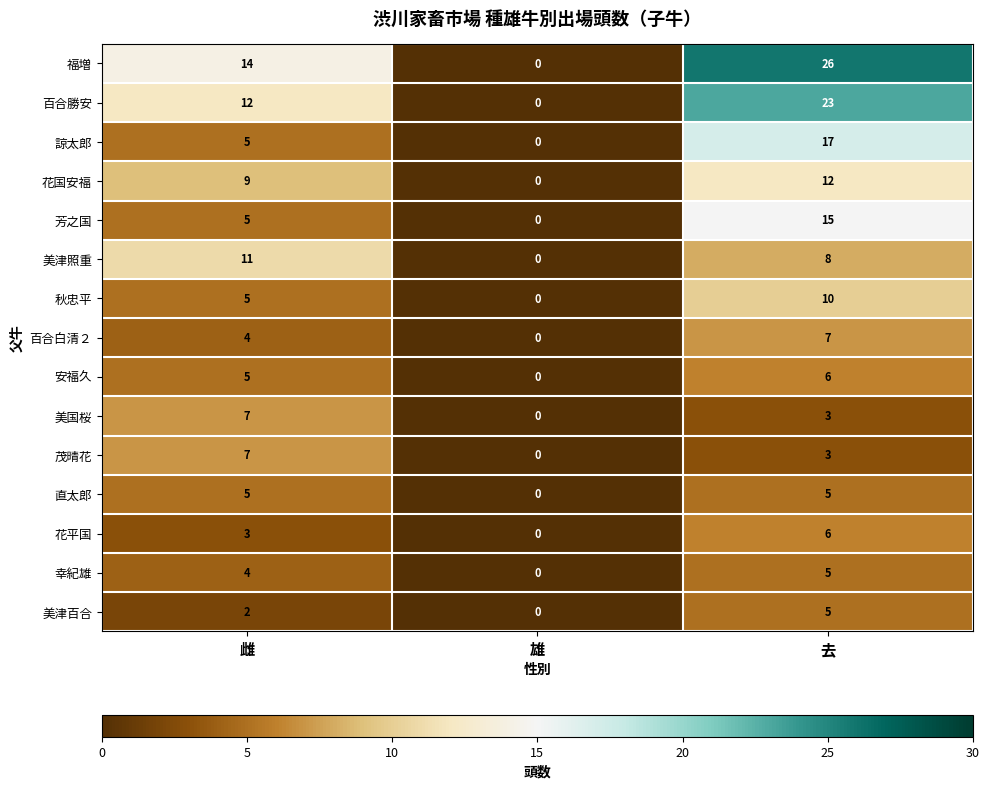

What is the difference between the highest and lowest values at 去?

23